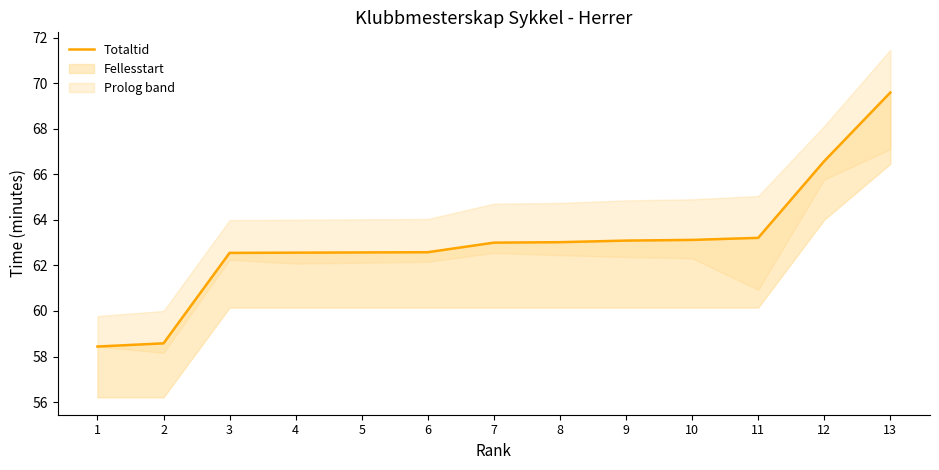

Reading left to right, transcribe all the data shown in this chart.

1=58.4	2=58.6	3=62.5	4=62.6	5=62.6	6=62.6	7=63.0	8=63.0	9=63.1	10=63.1	11=63.2	12=66.6	13=69.6